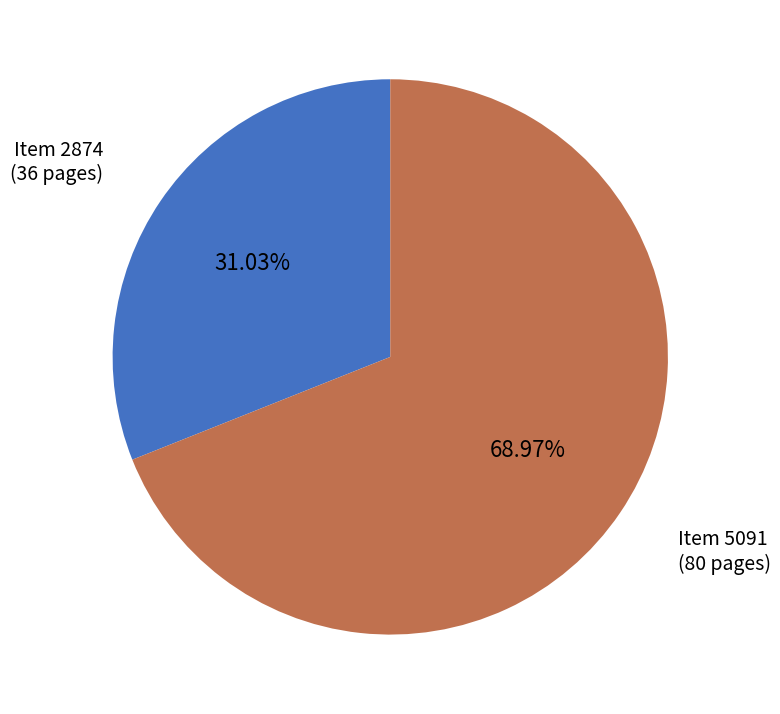

Between Item 2874 (36 pages) and Item 5091 (80 pages), which is larger?

Item 5091 (80 pages)